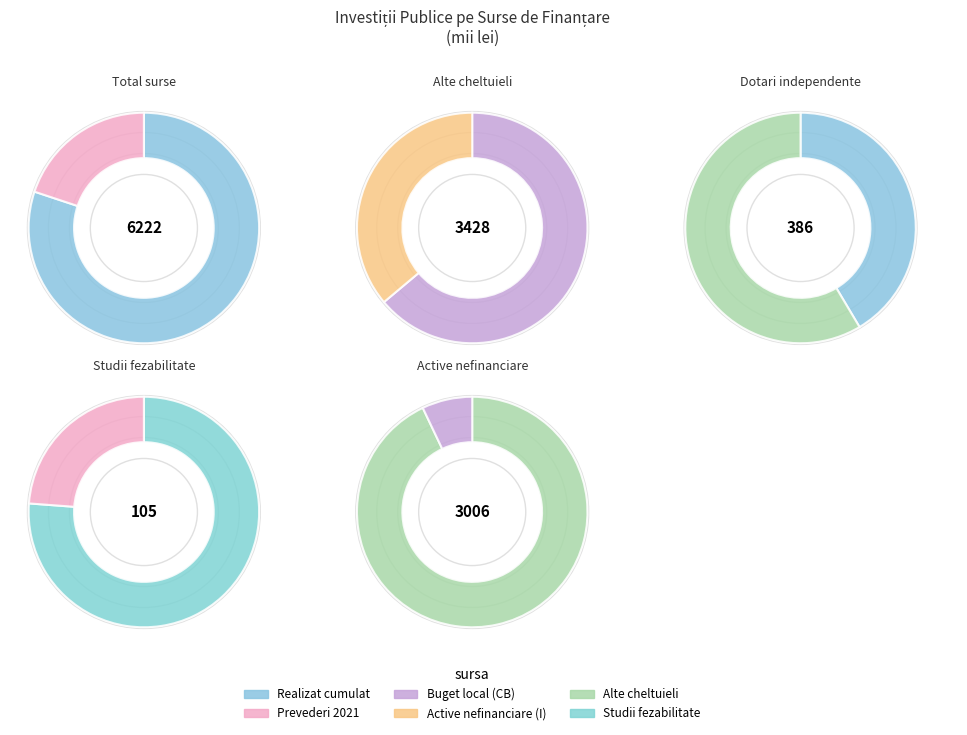

Is the sum of Dotari independente and Studii fezabilitate greater than half?

No